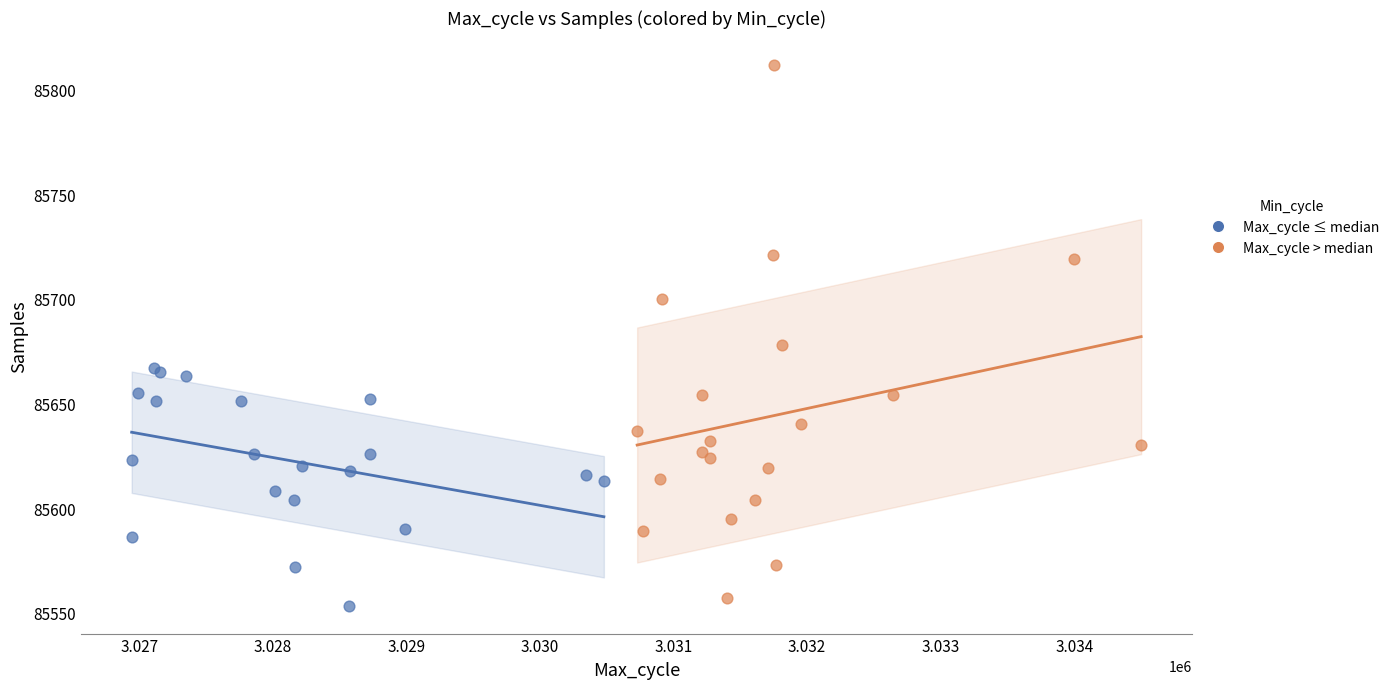

Which series contains the highest Y value?

Max_cycle > median